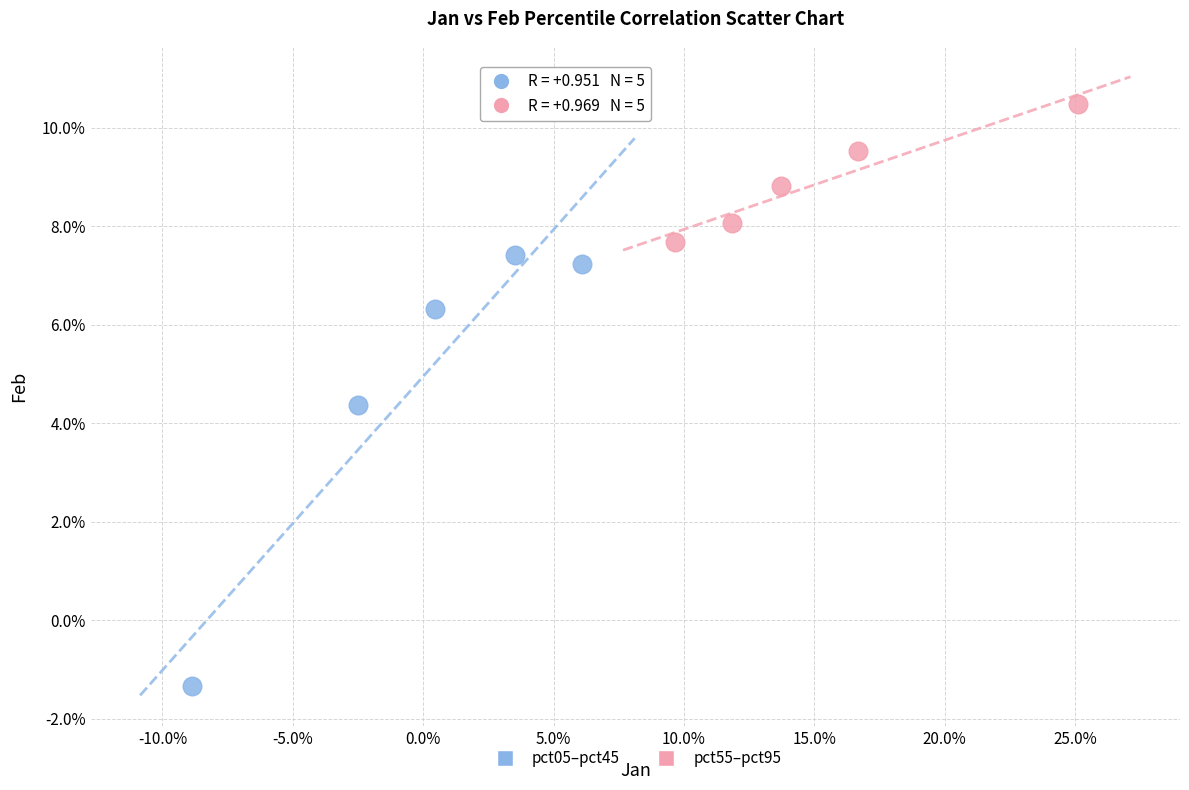

Which series reaches the minimum Y coordinate?

pct05–pct45